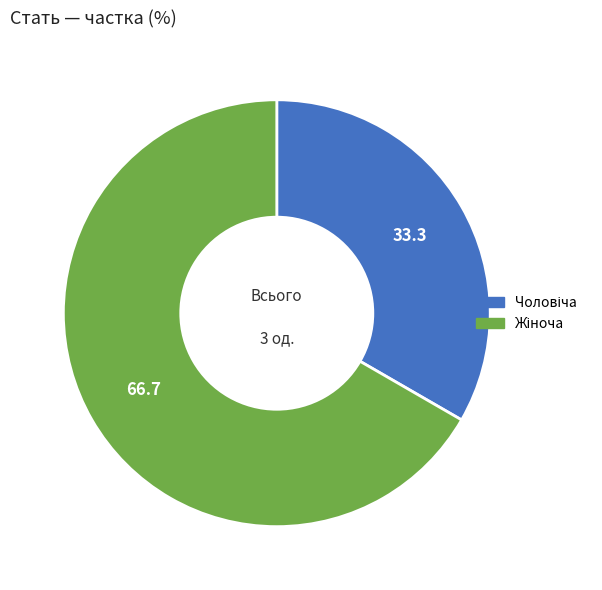

Is there any slice that represents more than half of the pie?

Yes